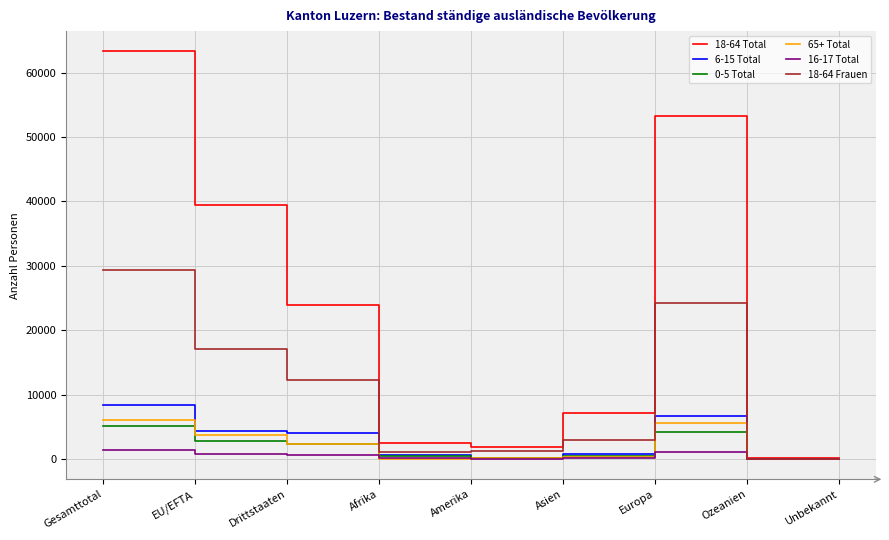

At which category is the sum across all series the highest?

Gesamttotal